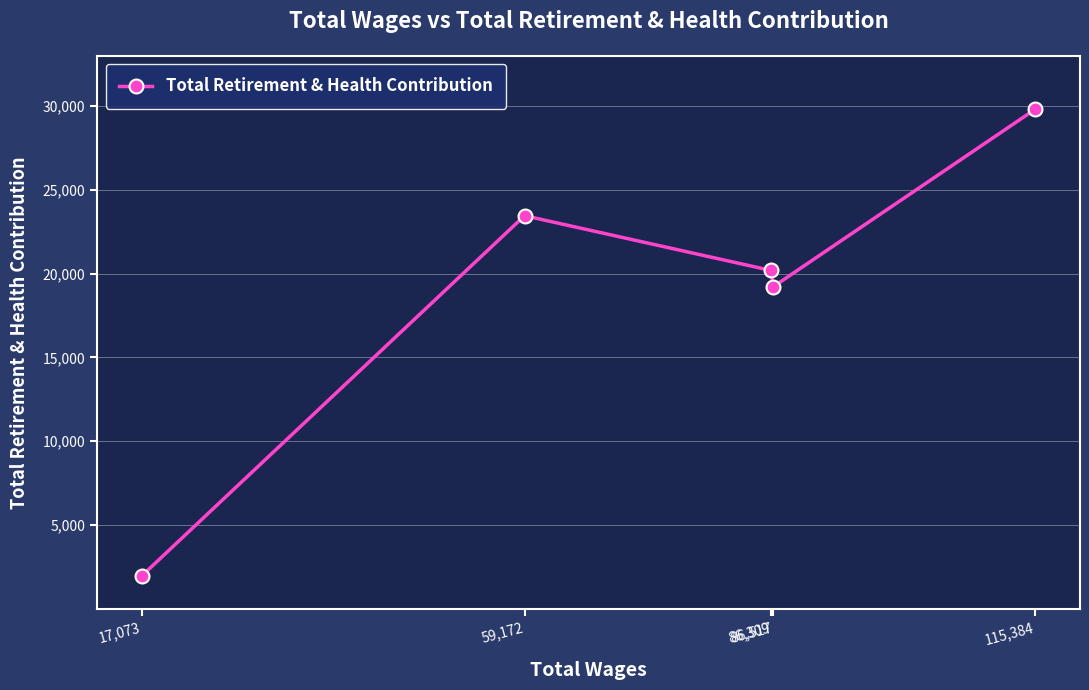

What is the change in value from 17,073 to 115,384?

+27838